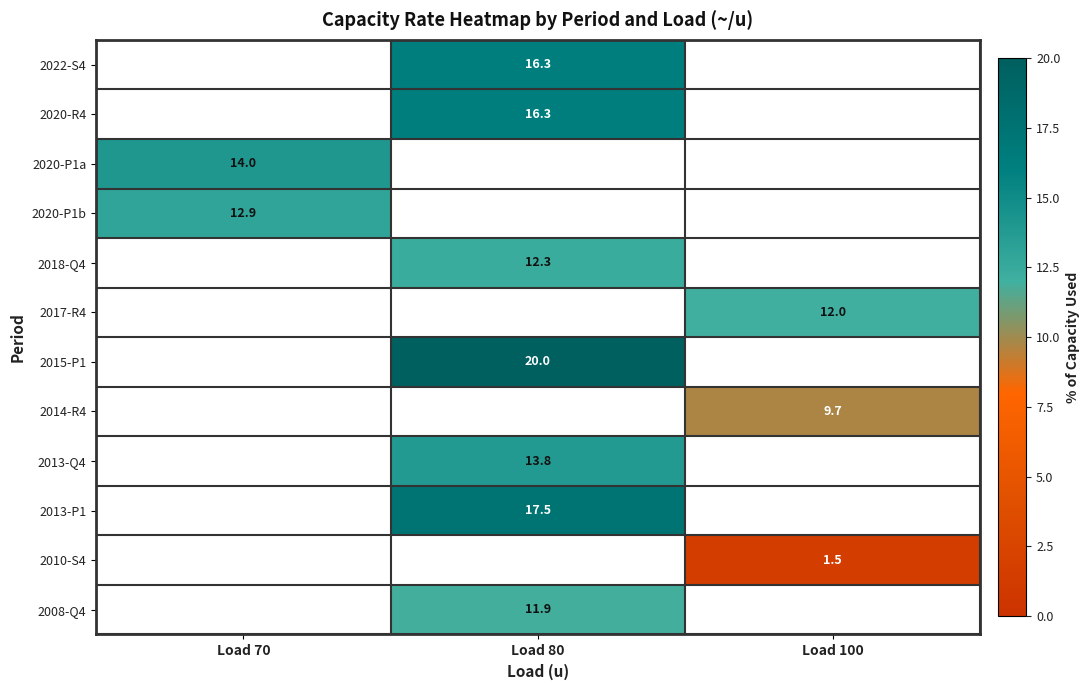

Is it true that 2013-Q4 equals 13.8 at Load 80?

True